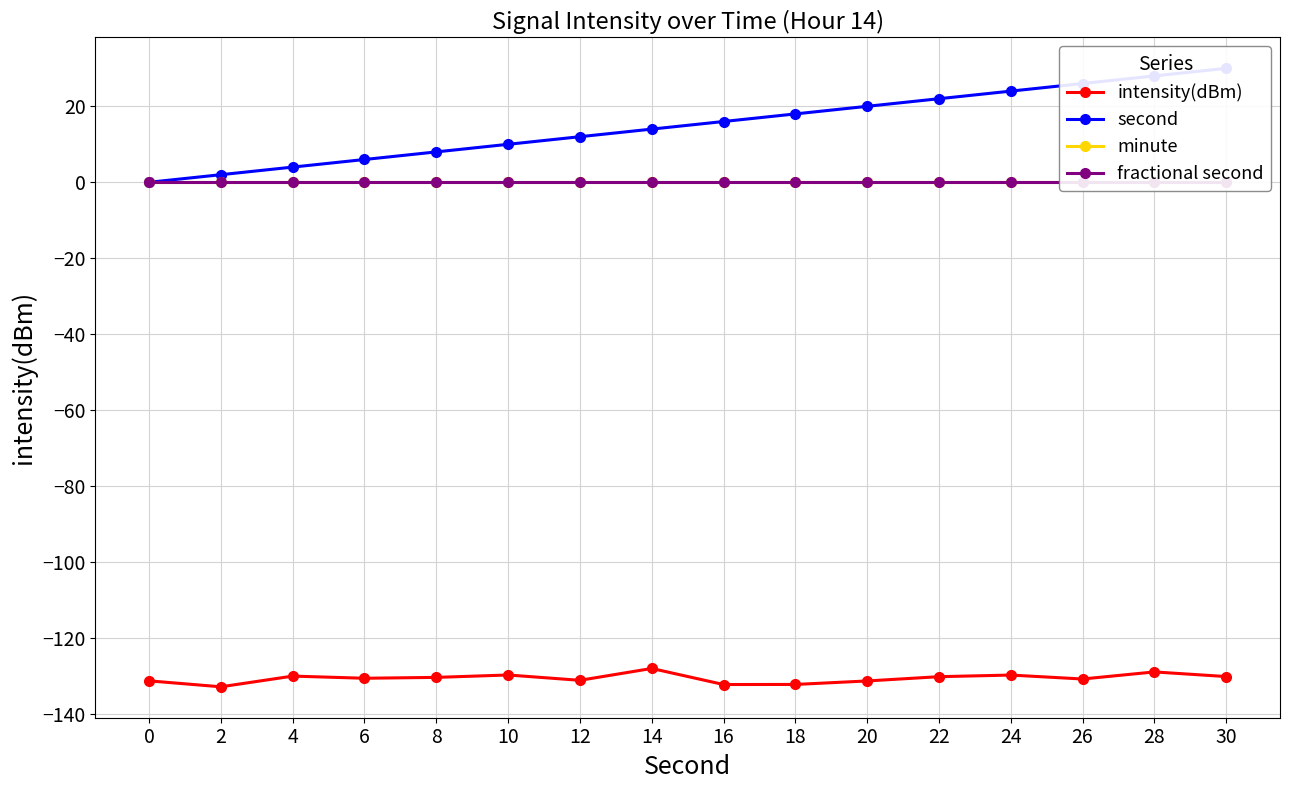

What is the approximate value of intensity(dBm) at 12?

-131.1